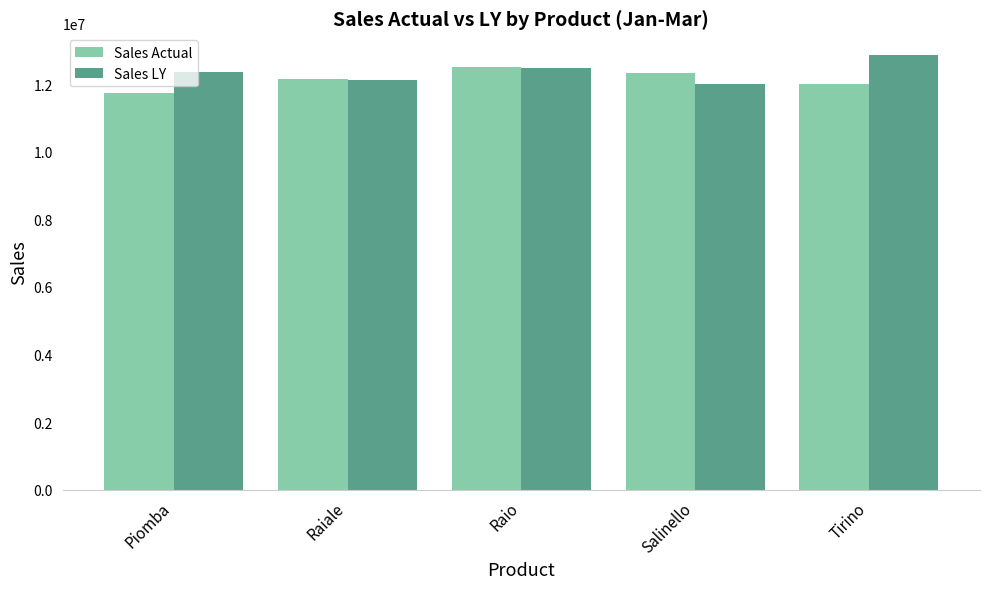

Reading left to right, what are all the values shown in this chart?

Sales Actual: 11723910	12136666	12499928	12320466	11996846
Sales LY: 12353442	12118639	12483285	12003585	12856765